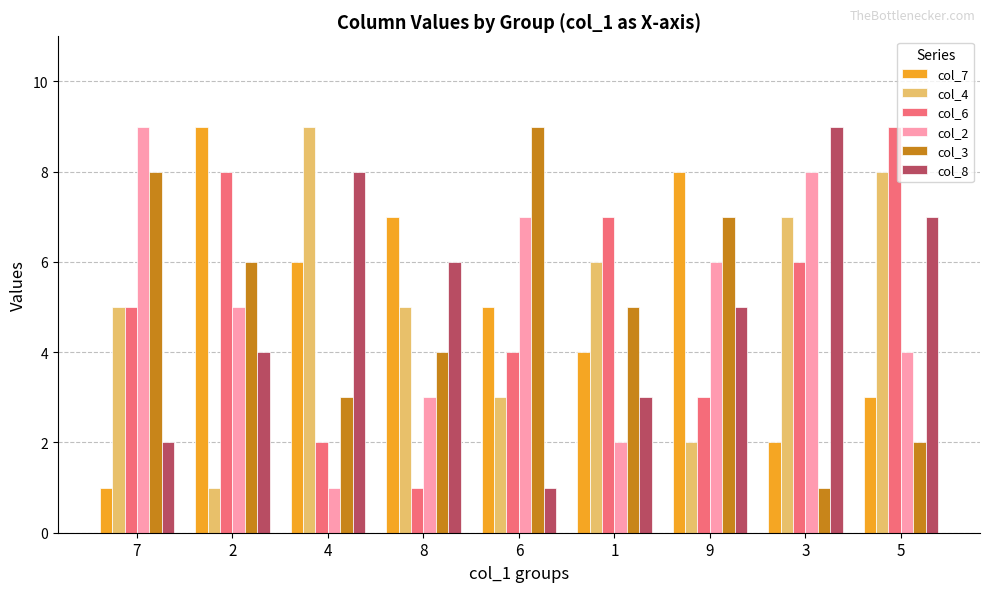

What is the smallest value displayed?

1